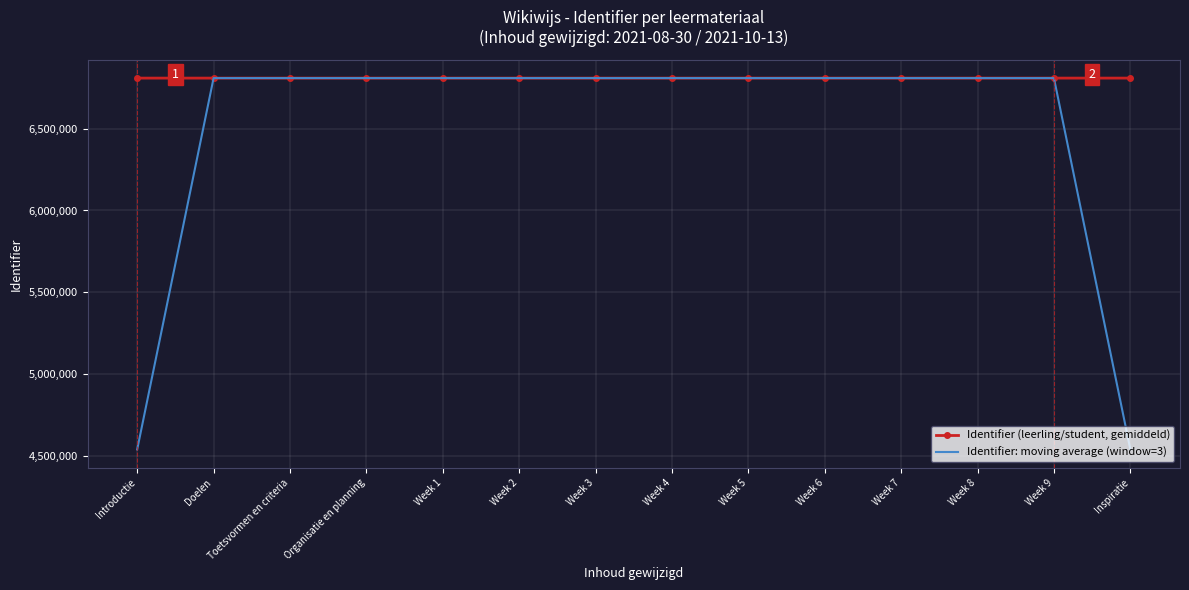

Rank the series by their maximum value, from lowest to highest.

Identifier: moving average (window=3), Identifier (leerling/student, gemiddeld)